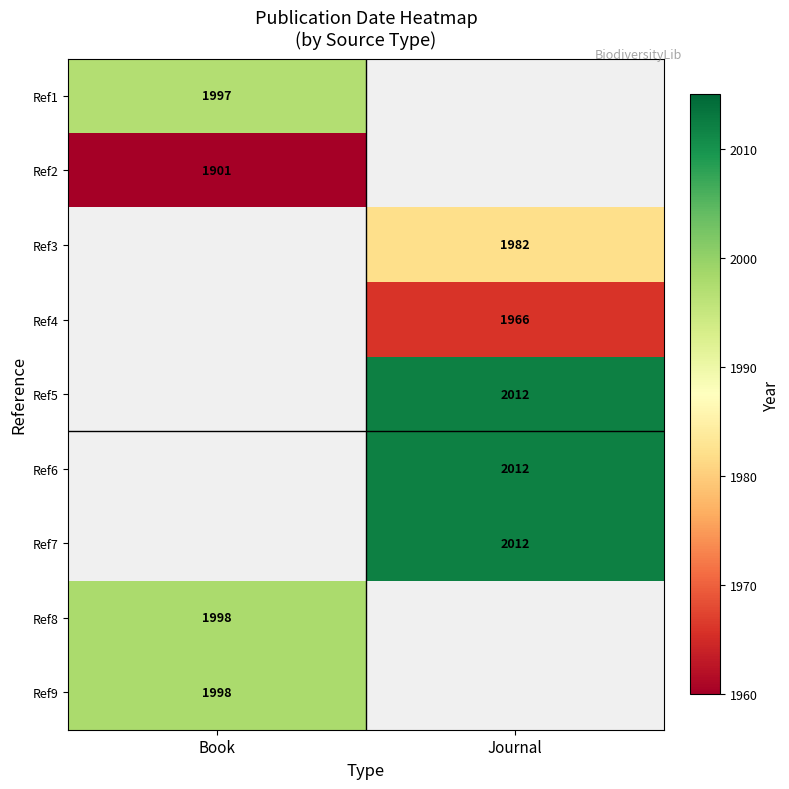

Is it true that Ref2 equals 3377 at Book?

False